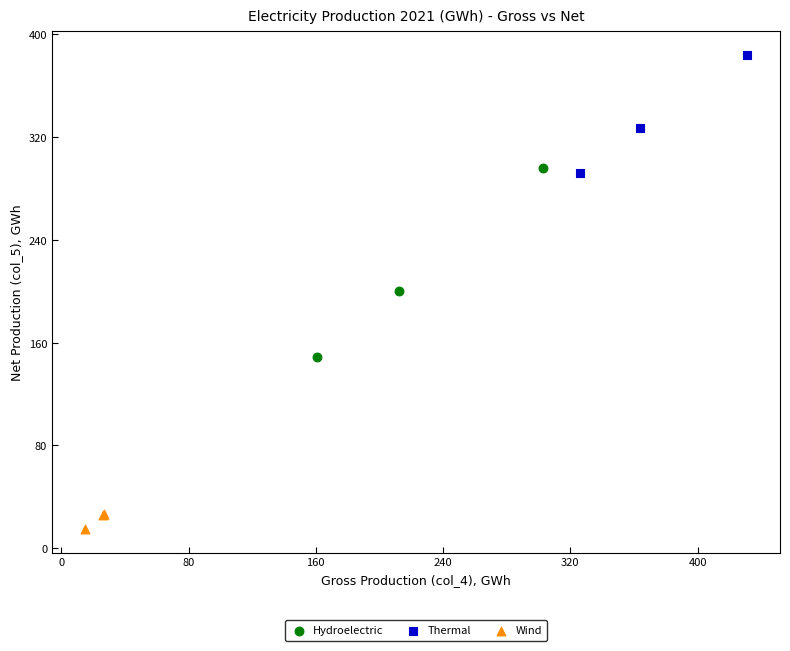

Which series has the widest spread of Y values?

Hydroelectric